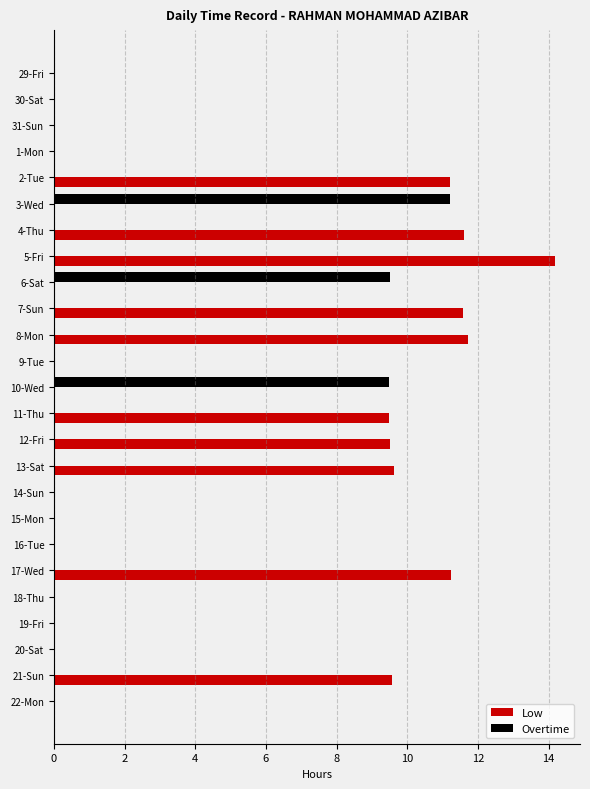

What is the highest value of the Low series?

14.2